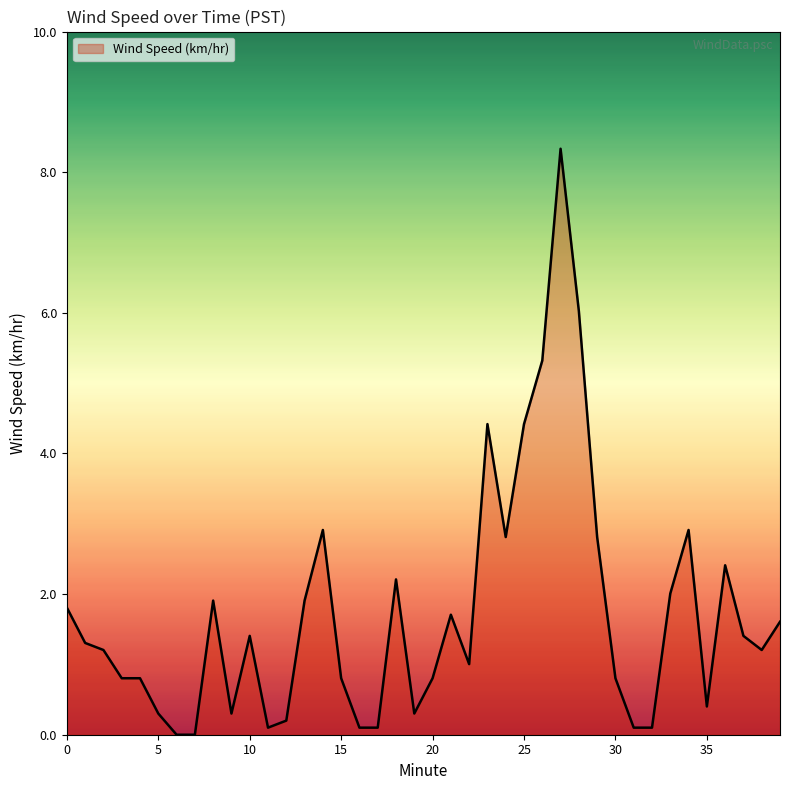

What is the greatest value displayed?

8.3